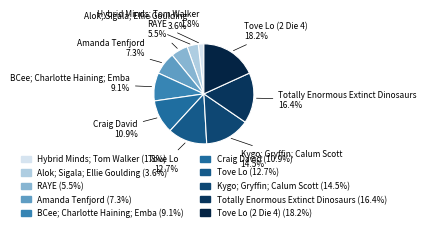

How many segments does this pie chart have?

10